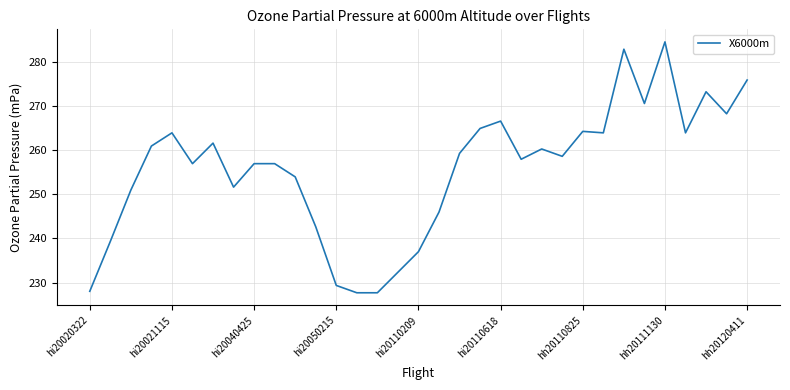

True or false: the data has more than 2 interior local peaks.

True